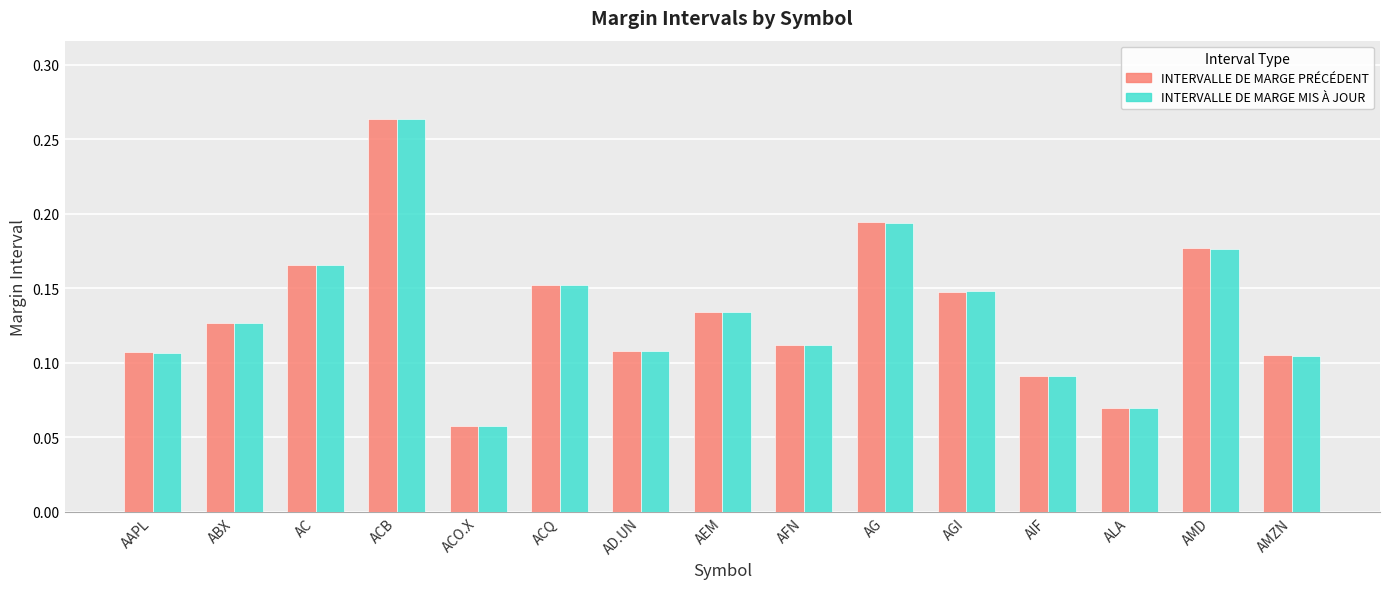

How many bars are there in each group?

2